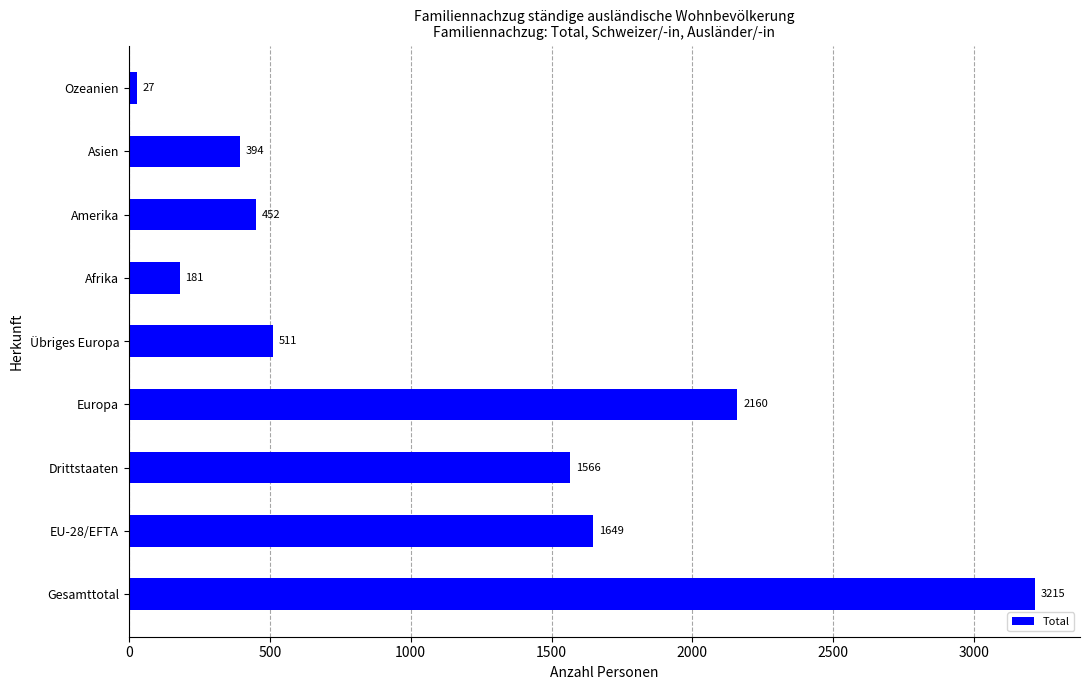

List the labels in order of value, largest first.

Gesamttotal, Europa, EU-28/EFTA, Drittstaaten, Übriges Europa, Amerika, Asien, Afrika, Ozeanien